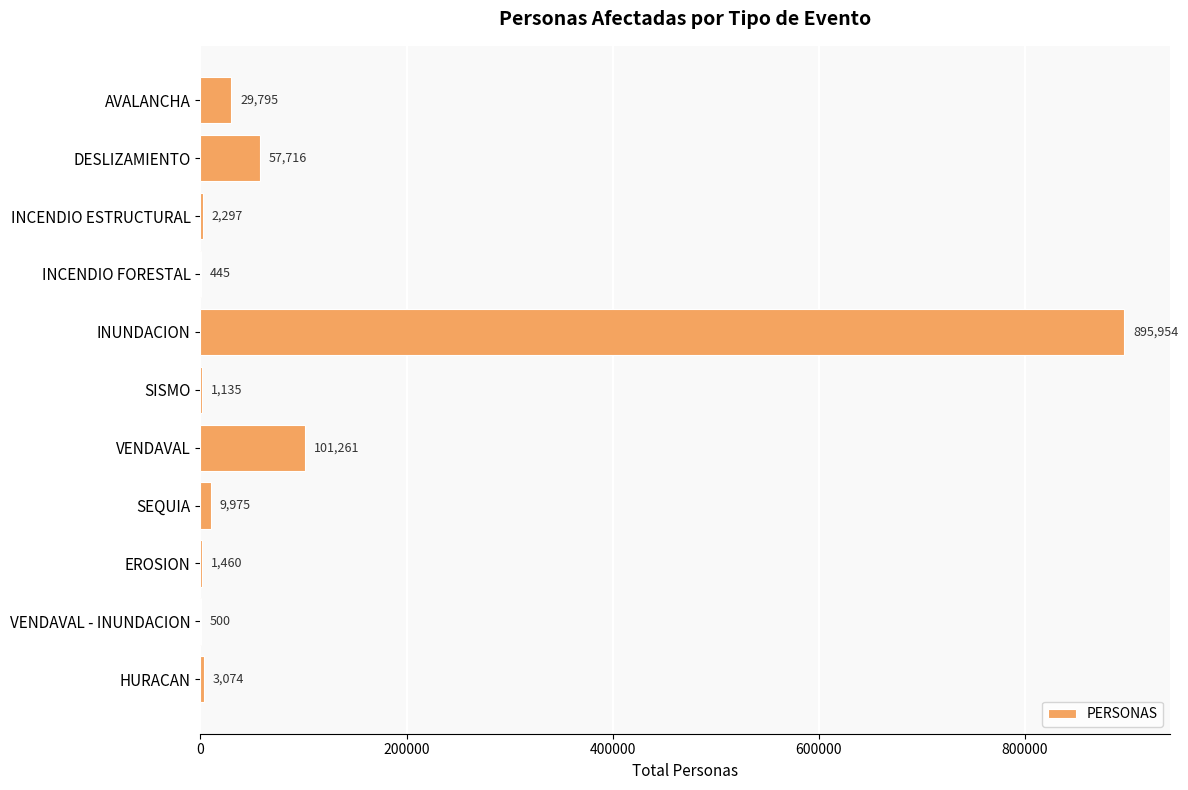

What is the greatest value displayed?

895954